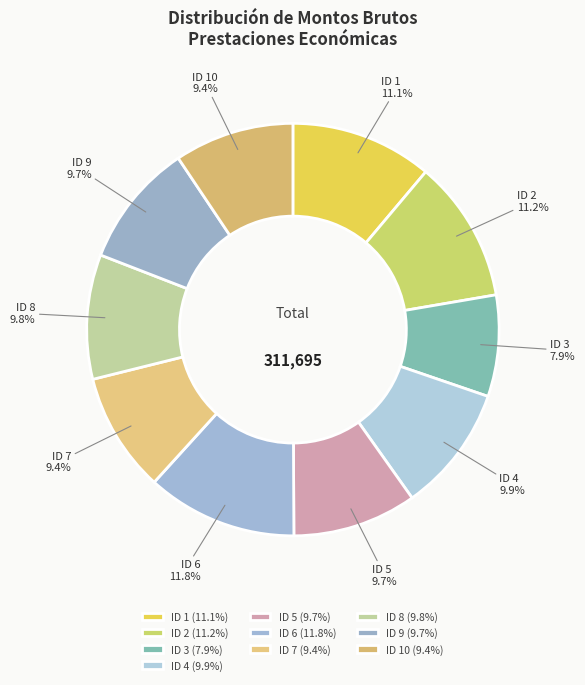

The ID 5 slice represents 15% of the pie. True or false?

False